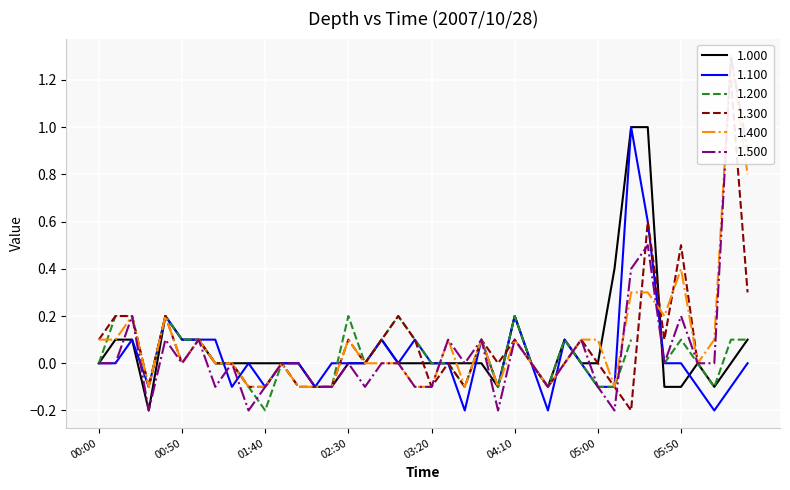

Is it true that 1.500 equals 0.4 at 2007/10/28 06:30?

False